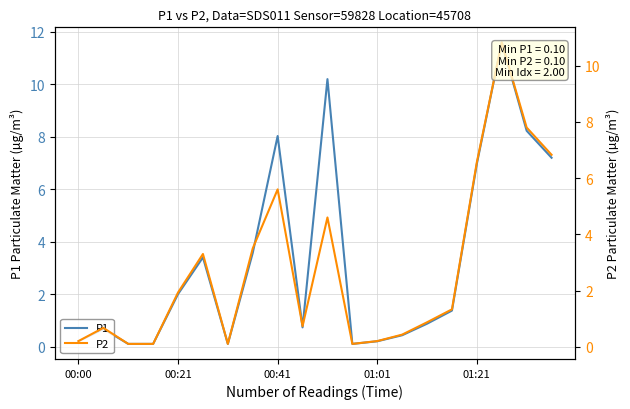

How many categories are shown in the chart?

20